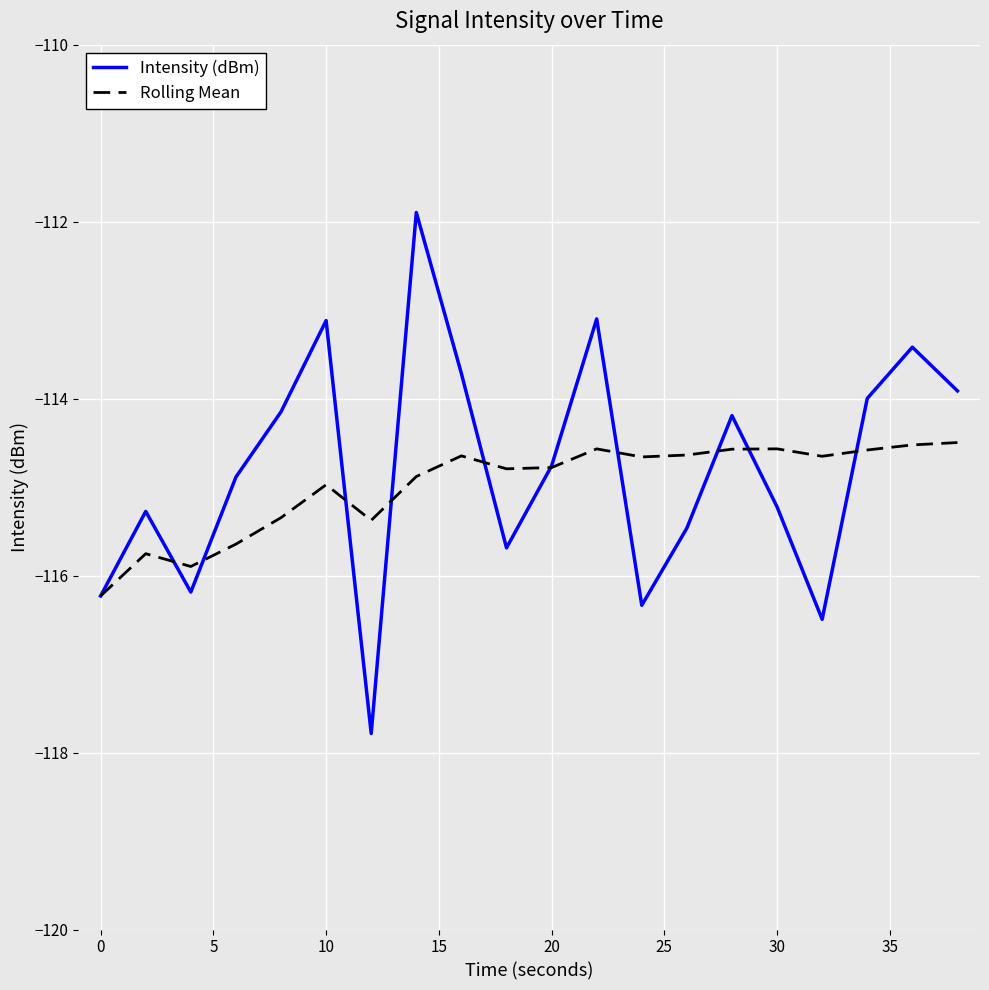

What is the maximum value shown in the chart?

-111.9